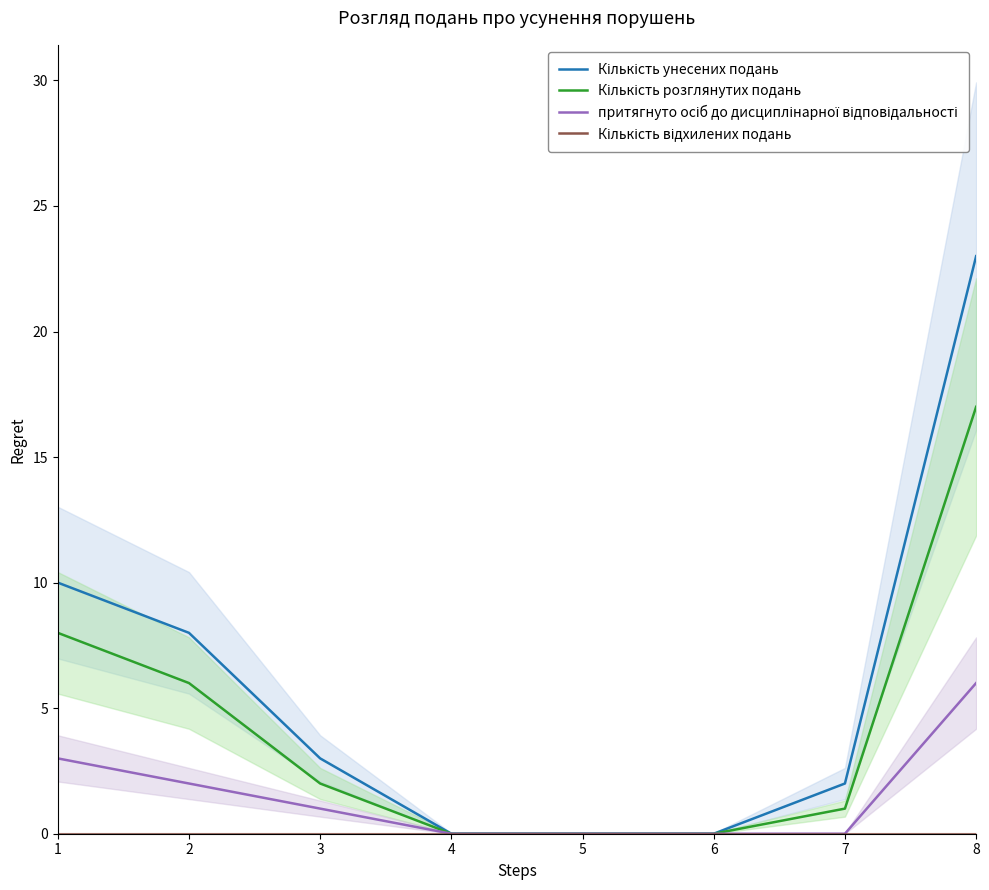

True or false: Кількість відхилених подань and притягнуто осіб до дисциплінарної відповідальності cross at least once.

False